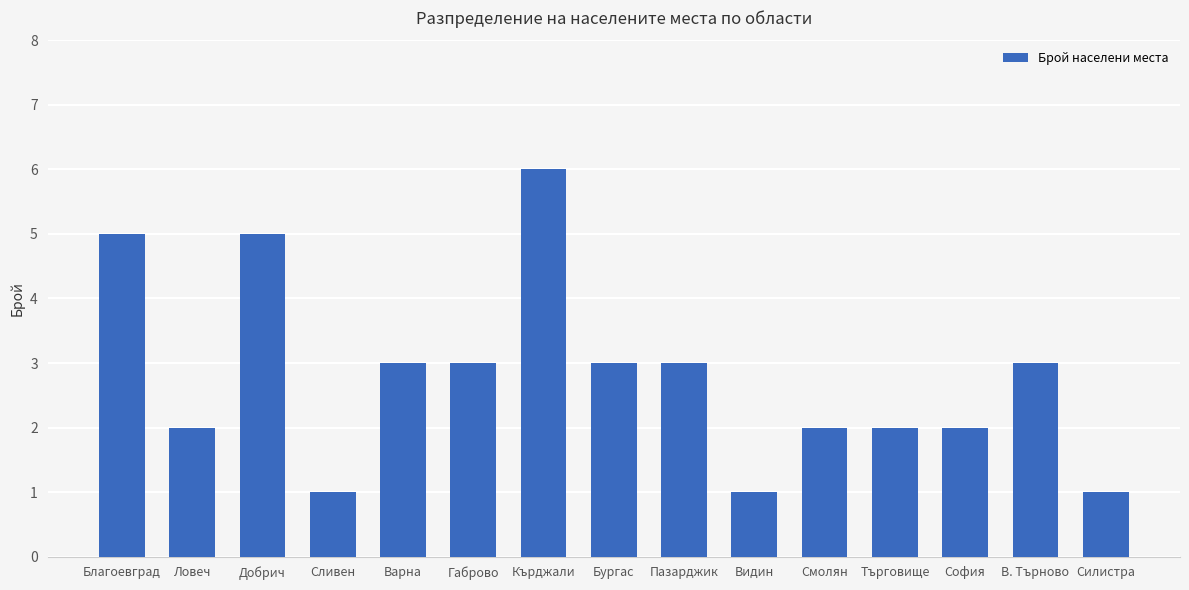

What is the approximate value at Ловеч?

2